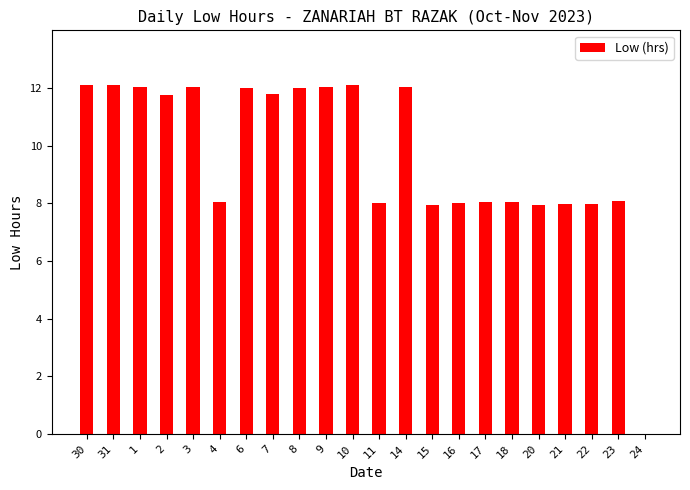

Count the number of values greater than 11.

11